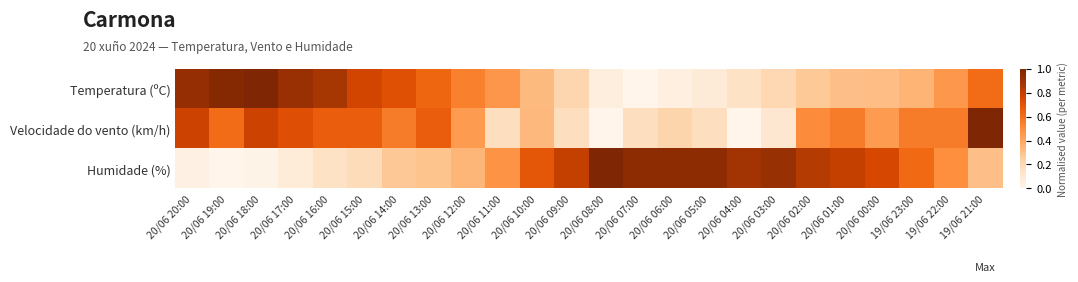

Reading right to left, extract all data points from this chart.

Temperatura (ºC): 19/06 21:00=0.6	19/06 22:00=0.5	19/06 23:00=0.4	20/06 00:00=0.3	20/06 01:00=0.3	20/06 02:00=0.3	20/06 03:00=0.2	20/06 04:00=0.1	20/06 05:00=0.1	20/06 06:00=0.0	20/06 07:00=0.0	20/06 08:00=0.1	20/06 09:00=0.2	20/06 10:00=0.3	20/06 11:00=0.5	20/06 12:00=0.5	20/06 13:00=0.6	20/06 14:00=0.7	20/06 15:00=0.8	20/06 16:00=0.9	20/06 17:00=0.9	20/06 18:00=1.0	20/06 19:00=1.0	20/06 20:00=0.9
Velocidade do vento (km/h): 19/06 21:00=1.0	19/06 22:00=0.6	19/06 23:00=0.6	20/06 00:00=0.4	20/06 01:00=0.6	20/06 02:00=0.5	20/06 03:00=0.1	20/06 04:00=0.0	20/06 05:00=0.2	20/06 06:00=0.2	20/06 07:00=0.2	20/06 08:00=0.0	20/06 09:00=0.2	20/06 10:00=0.3	20/06 11:00=0.2	20/06 12:00=0.4	20/06 13:00=0.7	20/06 14:00=0.6	20/06 15:00=0.7	20/06 16:00=0.7	20/06 17:00=0.7	20/06 18:00=0.8	20/06 19:00=0.6	20/06 20:00=0.8
Humidade (%): 19/06 21:00=0.3	19/06 22:00=0.5	19/06 23:00=0.6	20/06 00:00=0.8	20/06 01:00=0.8	20/06 02:00=0.8	20/06 03:00=0.9	20/06 04:00=0.9	20/06 05:00=1.0	20/06 06:00=1.0	20/06 07:00=1.0	20/06 08:00=1.0	20/06 09:00=0.8	20/06 10:00=0.7	20/06 11:00=0.5	20/06 12:00=0.3	20/06 13:00=0.3	20/06 14:00=0.3	20/06 15:00=0.2	20/06 16:00=0.1	20/06 17:00=0.1	20/06 18:00=0.0	20/06 19:00=0.0	20/06 20:00=0.0